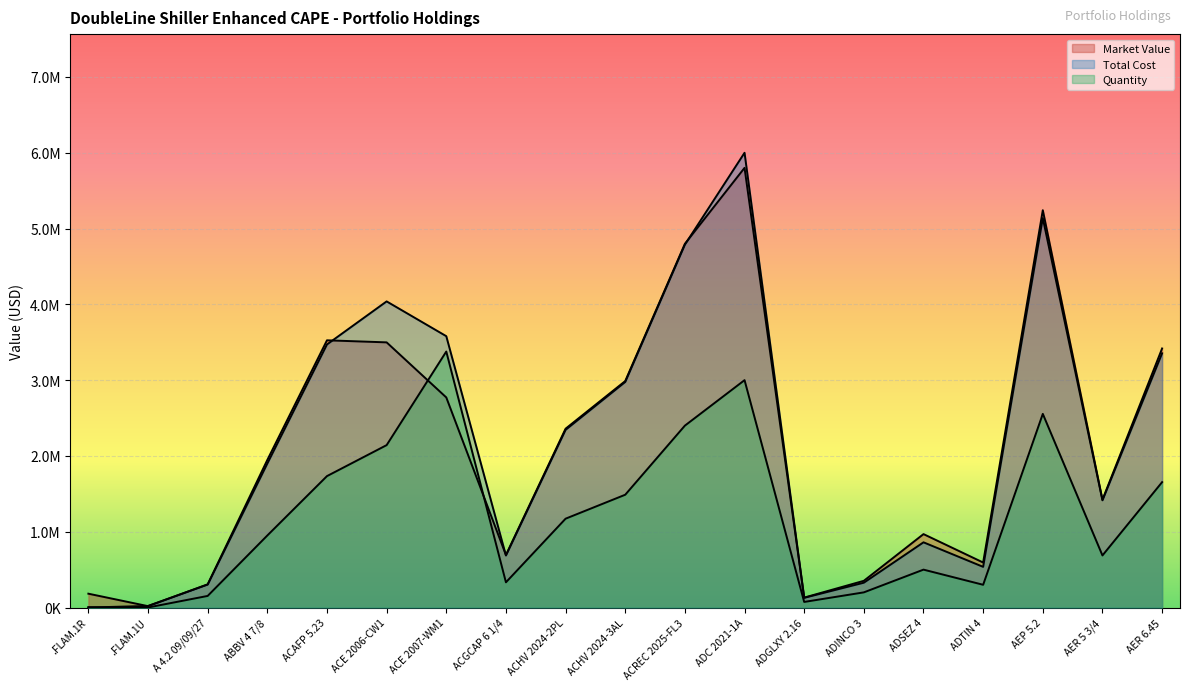

The value of Market Value at ACGCAP 6 1/4 is 1226004.8. True or false?

False